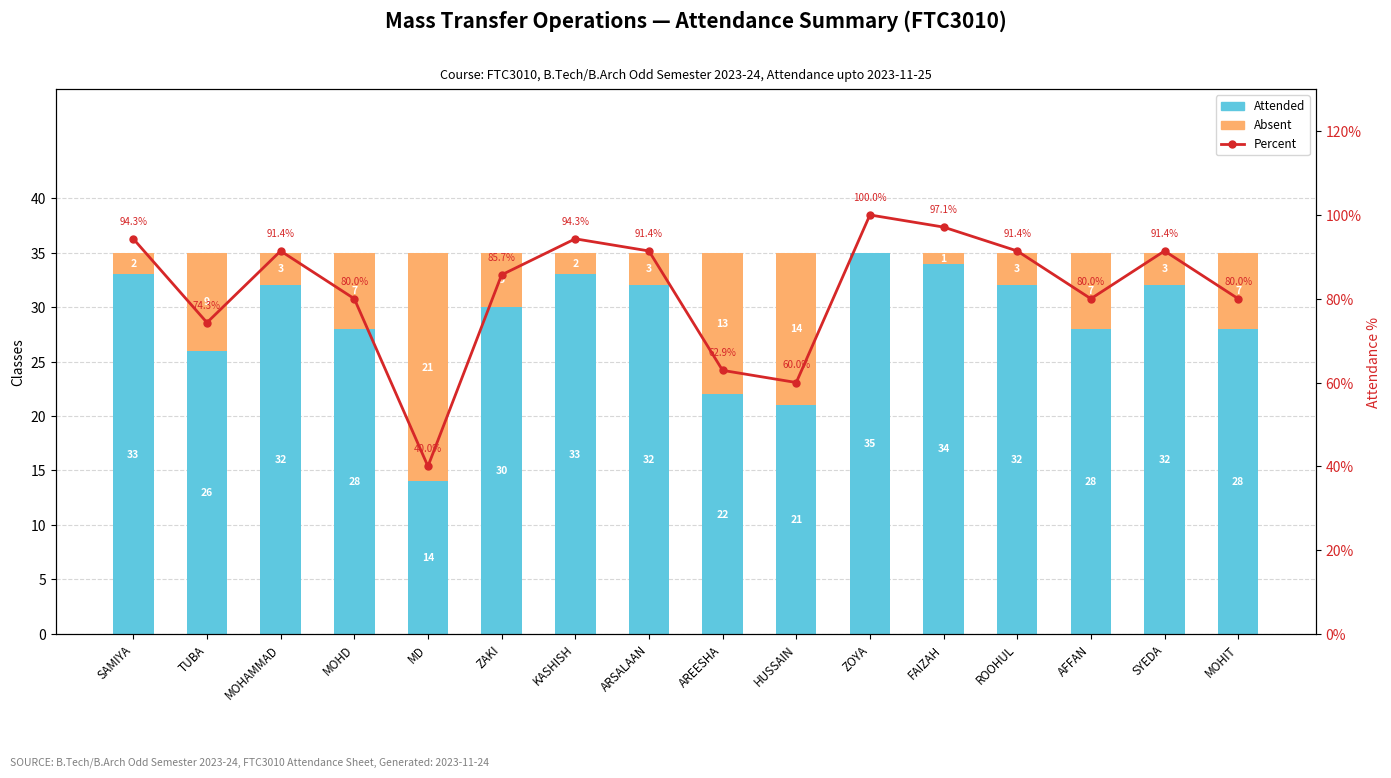

Reading right to left, what are all the values shown in this chart?

Attended: MOHIT=28.0	SYEDA=32.0	AFFAN=28.0	ROOHUL=32.0	FAIZAH=34.0	ZOYA=35.0	HUSSAIN=21.0	AREESHA=22.0	ARSALAAN=32.0	KASHISH=33.0	ZAKI=30.0	MD=14.0	MOHD=28.0	MOHAMMAD=32.0	TUBA=26.0	SAMIYA=33.0
Absent: MOHIT=7.0	SYEDA=3.0	AFFAN=7.0	ROOHUL=3.0	FAIZAH=1.0	ZOYA=0.0	HUSSAIN=14.0	AREESHA=13.0	ARSALAAN=3.0	KASHISH=2.0	ZAKI=5.0	MD=21.0	MOHD=7.0	MOHAMMAD=3.0	TUBA=9.0	SAMIYA=2.0
Percent: MOHIT=80.0	SYEDA=91.4	AFFAN=80.0	ROOHUL=91.4	FAIZAH=97.1	ZOYA=100.0	HUSSAIN=60.0	AREESHA=62.9	ARSALAAN=91.4	KASHISH=94.3	ZAKI=85.7	MD=40.0	MOHD=80.0	MOHAMMAD=91.4	TUBA=74.3	SAMIYA=94.3